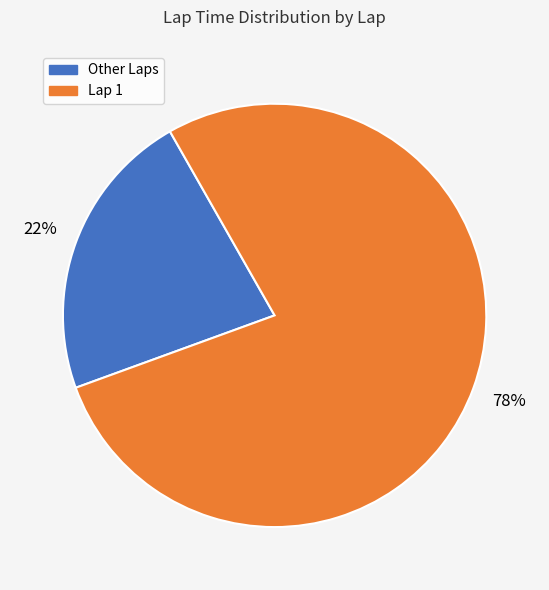

Does any single category account for the majority?

Yes